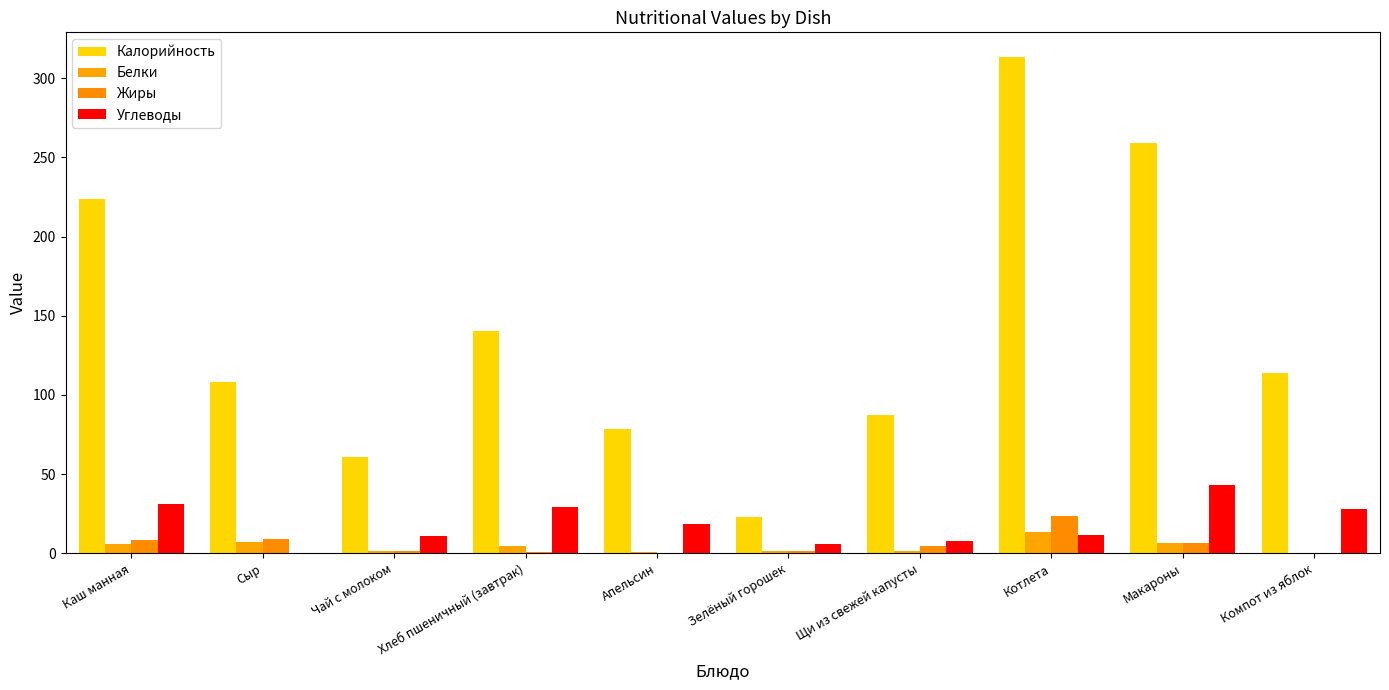

Are the bars grouped side by side (vs. stacked)?

Yes